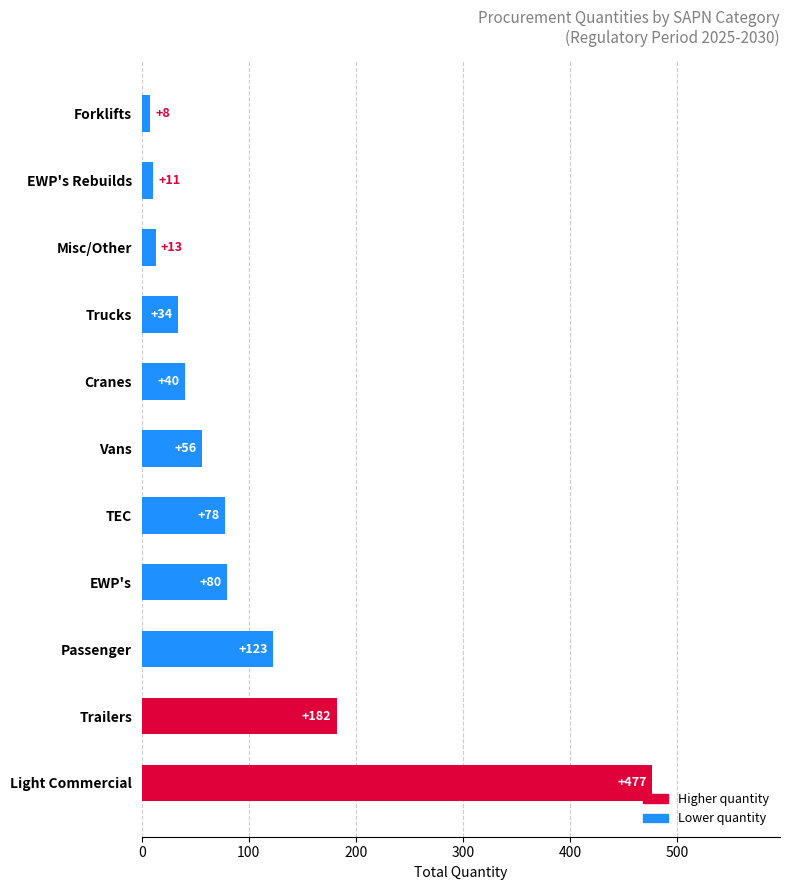

The chart shows a value of 123 at Passenger. True or false?

True